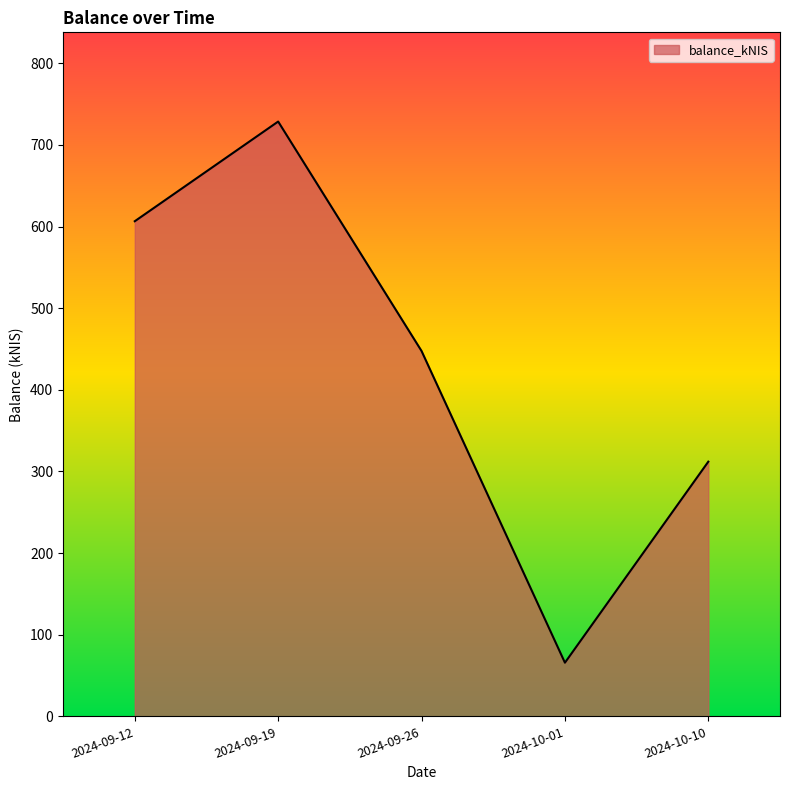

How many values are below 447?

2